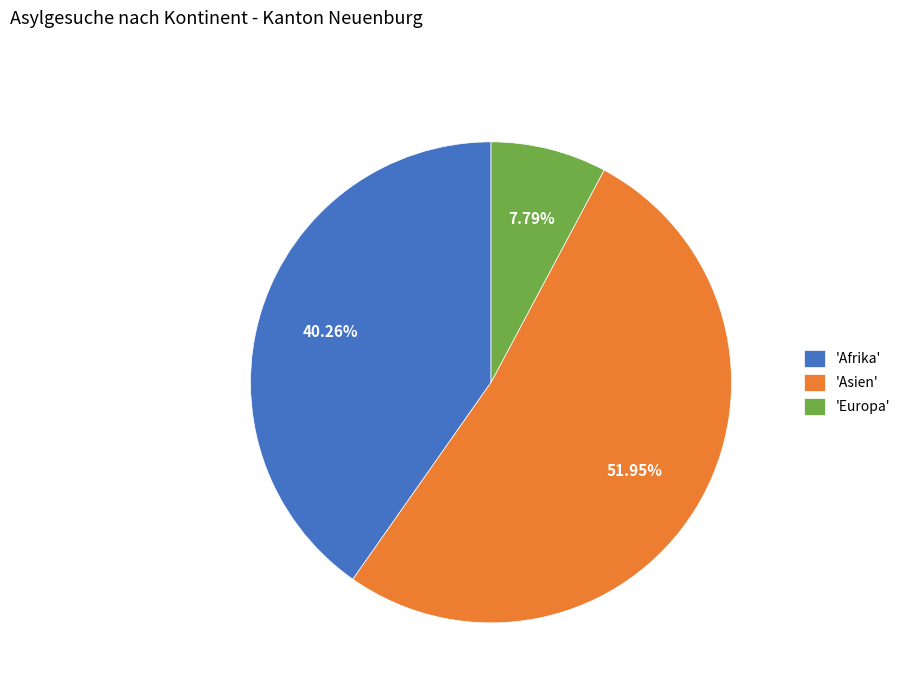

How many segments does this pie chart have?

3